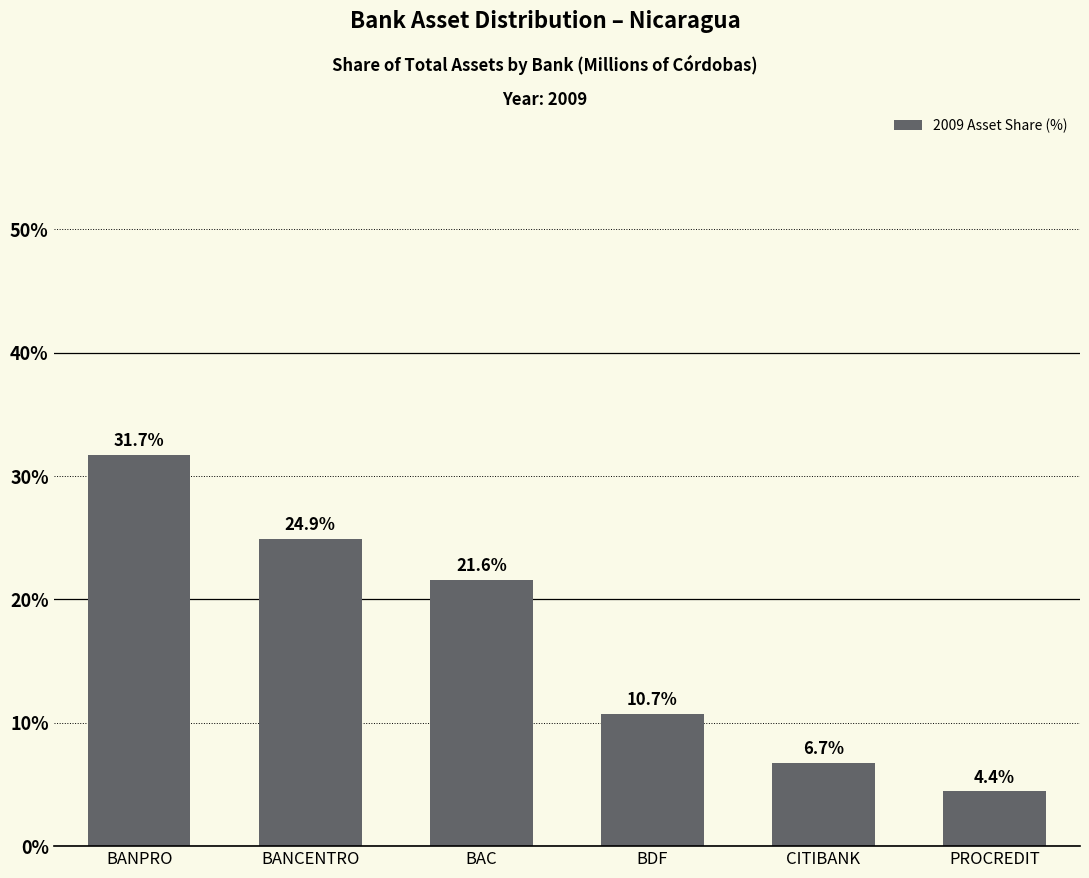

Rank the categories by value from highest to lowest.

BANPRO, BANCENTRO, BAC, BDF, CITIBANK, PROCREDIT